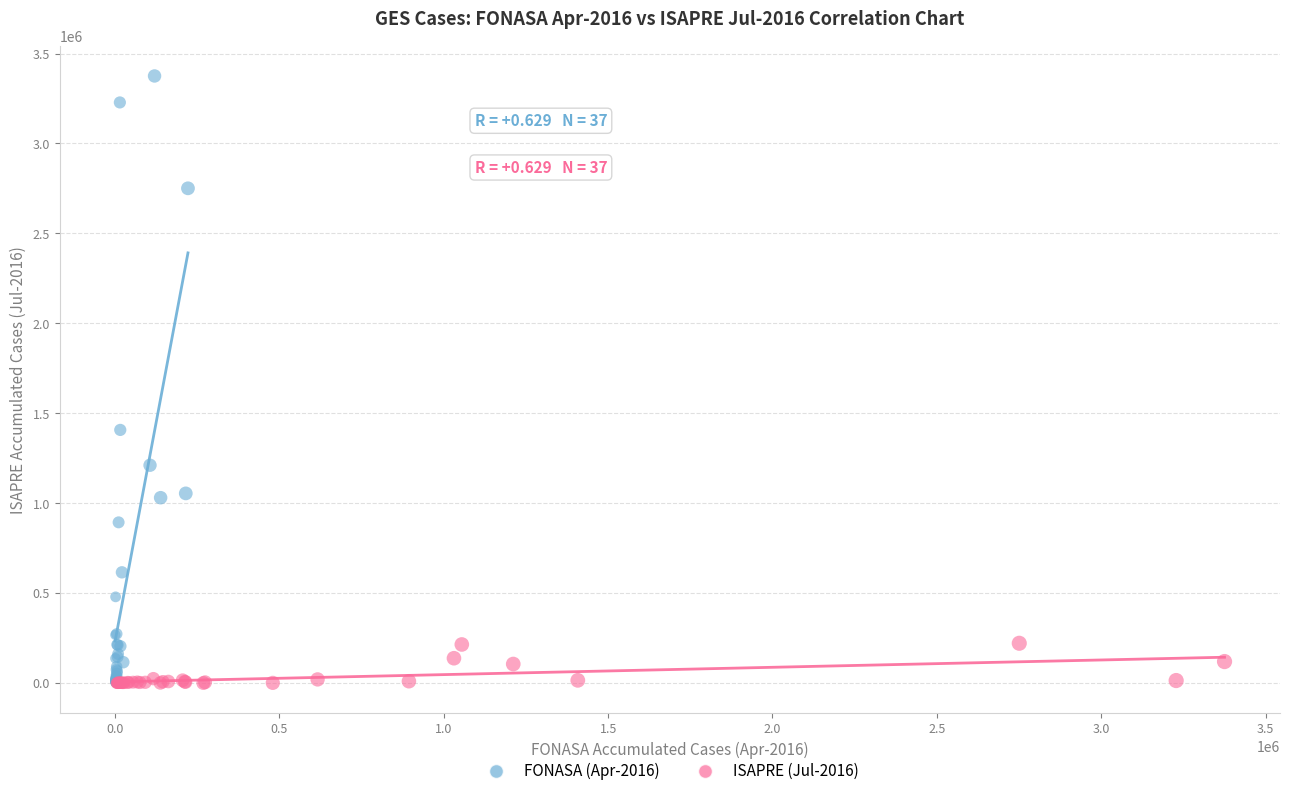

What are all the series names shown in the legend?

FONASA (Apr-2016), ISAPRE (Jul-2016)